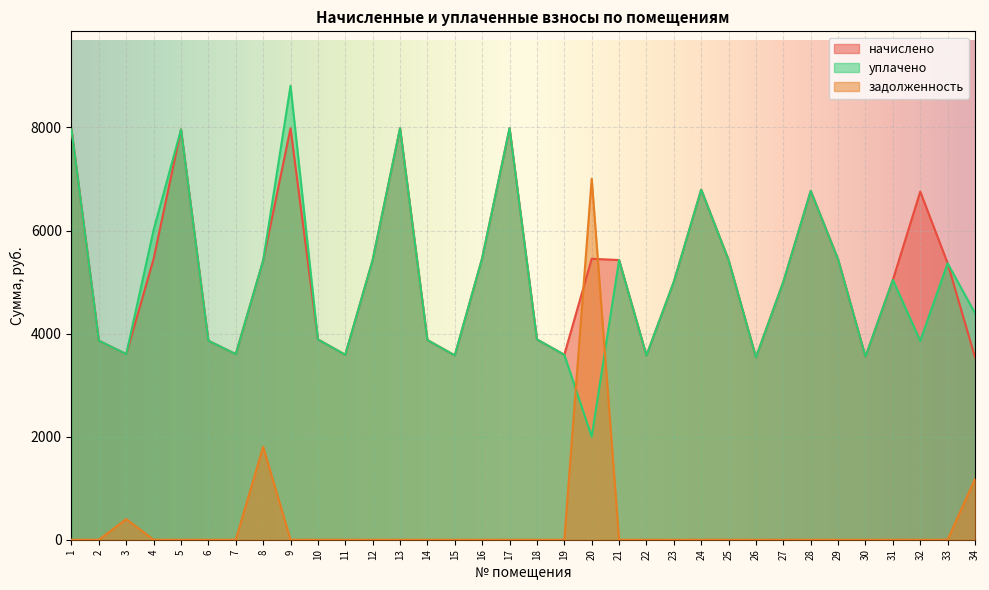

What is the average value of the задолженность series?

305.6